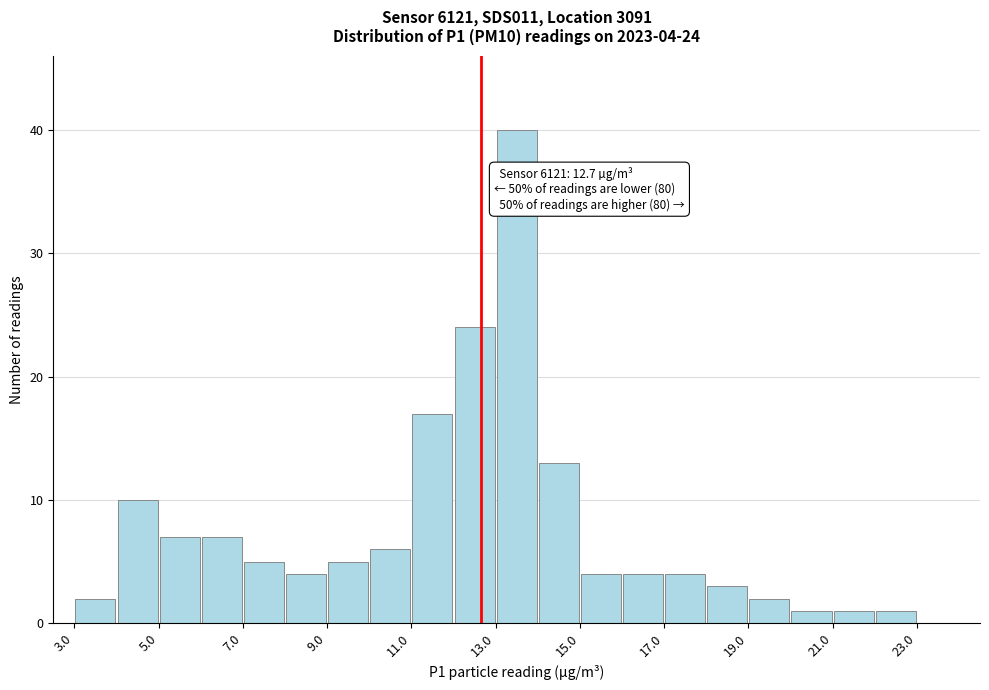

Over which range of the x-axis is the bar tallest?

13 to 14